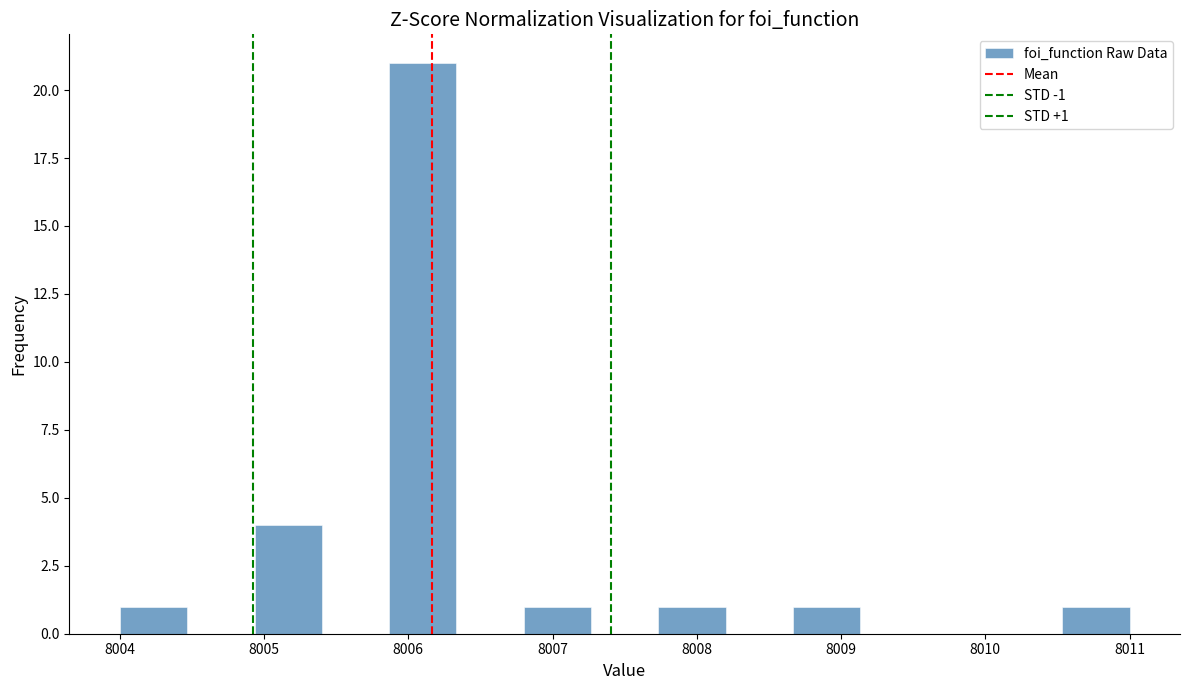

Which range on the x-axis has the tallest bar?

8005.9 to 8006.3